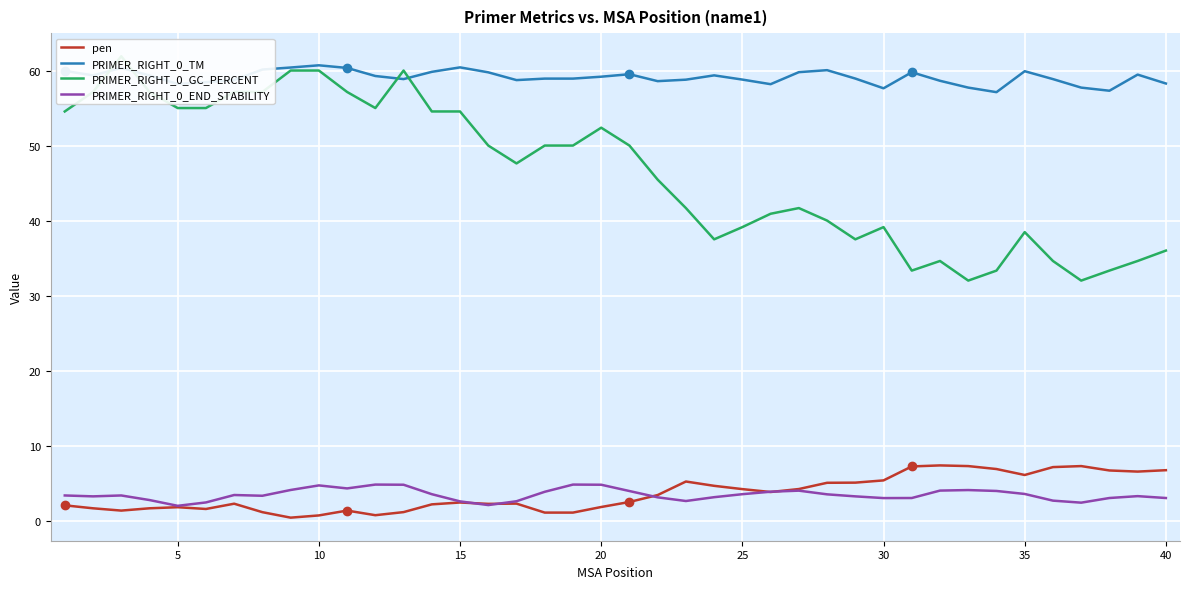

True or false: PRIMER_RIGHT_0_END_STABILITY and PRIMER_RIGHT_0_TM intersect in this chart.

False